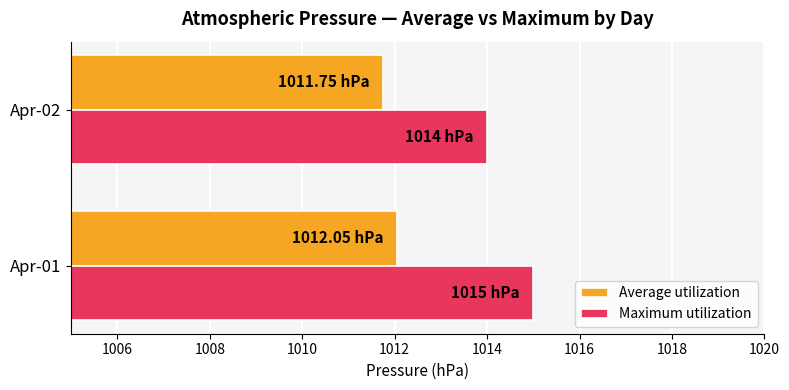

Which category has the highest value across all series?

Apr-01